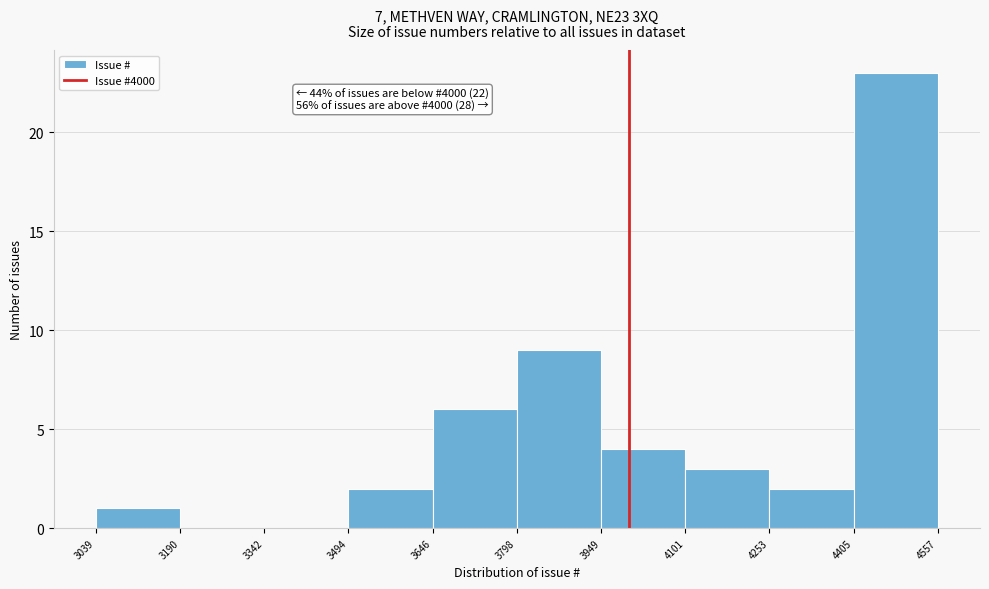

Over which range of the x-axis is the bar tallest?

4405 to 4557